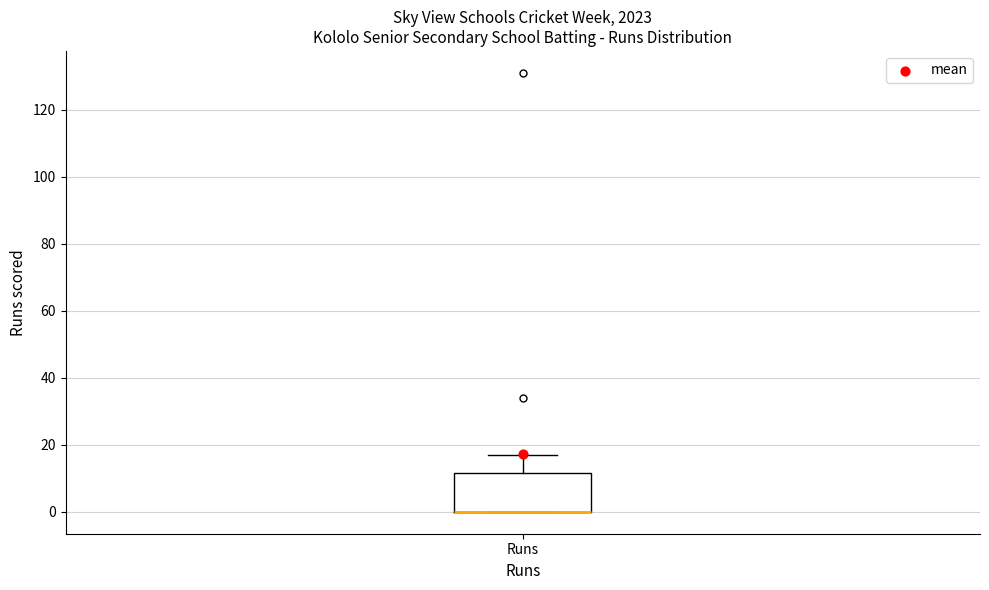

Where is the lower edge of the box for Runs on the y-axis? The values are not printed on the chart, so give them approximately, as read against the axis.

0